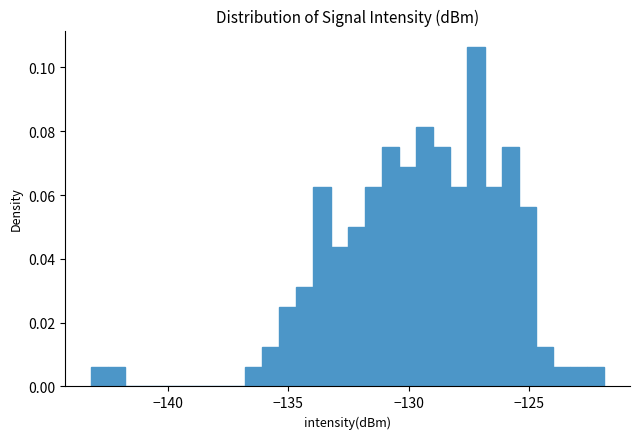

Around what value on the x-axis is the tallest bar? Give the approximate position of its centre, as read against the axis.

-127.0